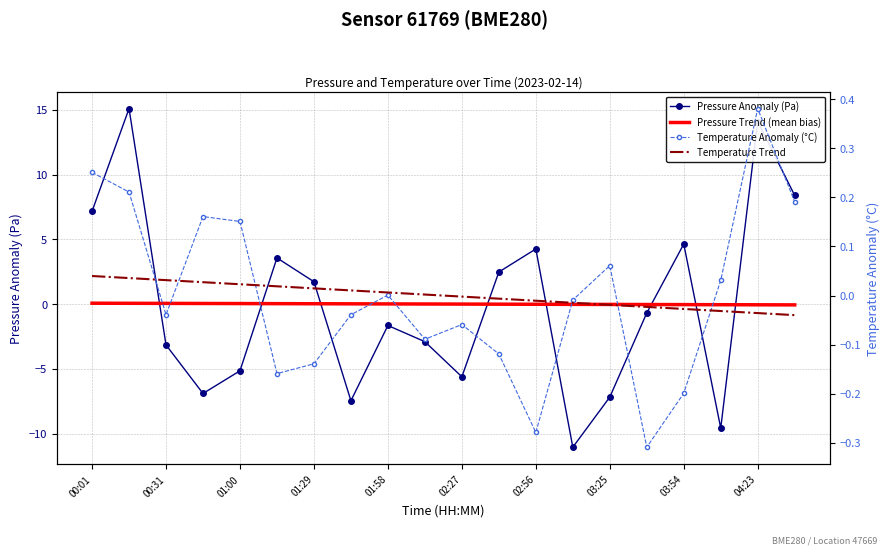

At which label does Pressure Anomaly (Pa) first exceed 0?

00:01